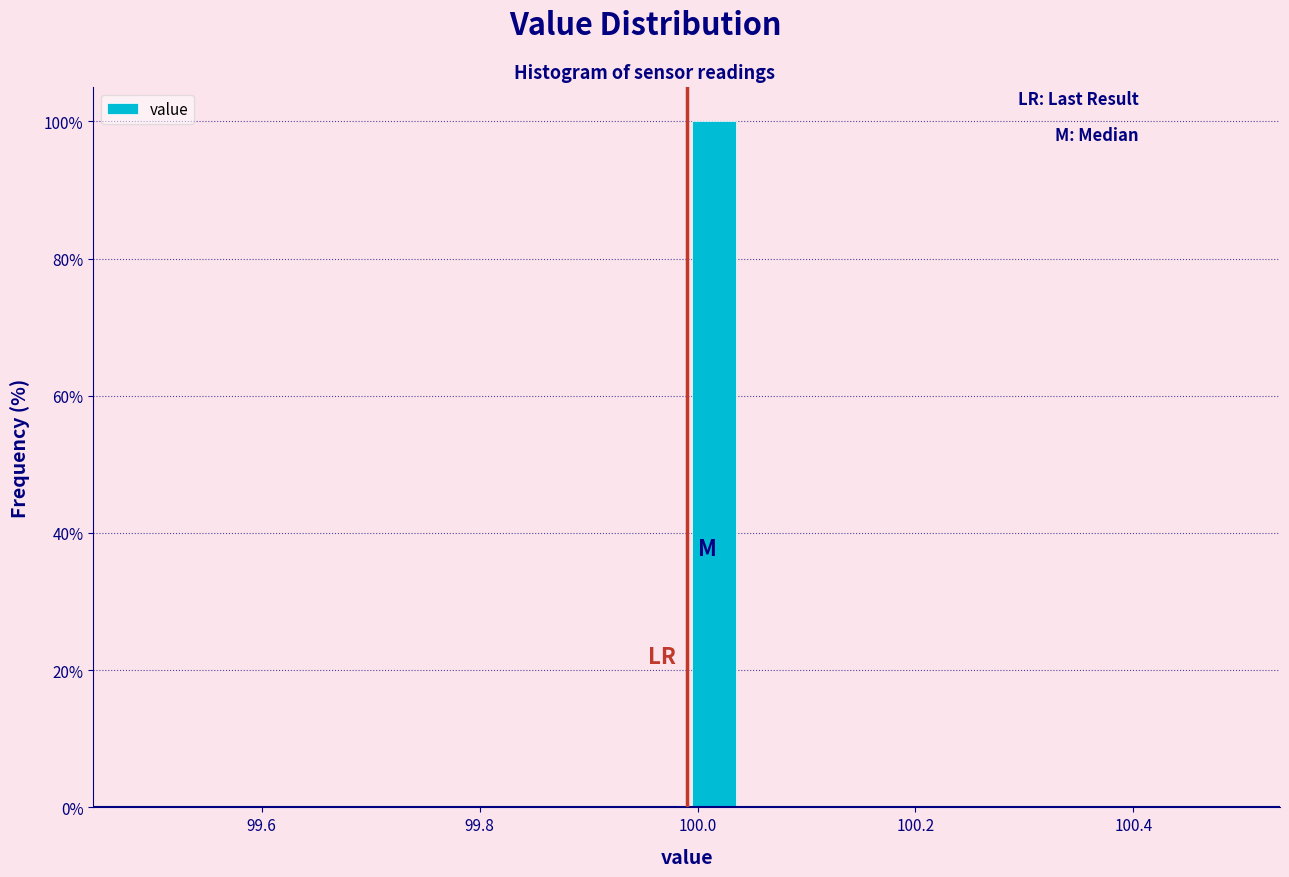

Read against the x-axis, roughly where is the centre of the tallest bar?

100.02